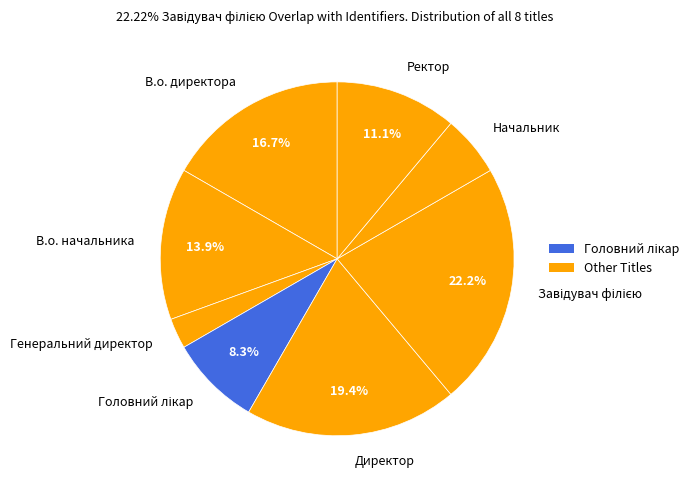

Count the number of slices in the pie.

8